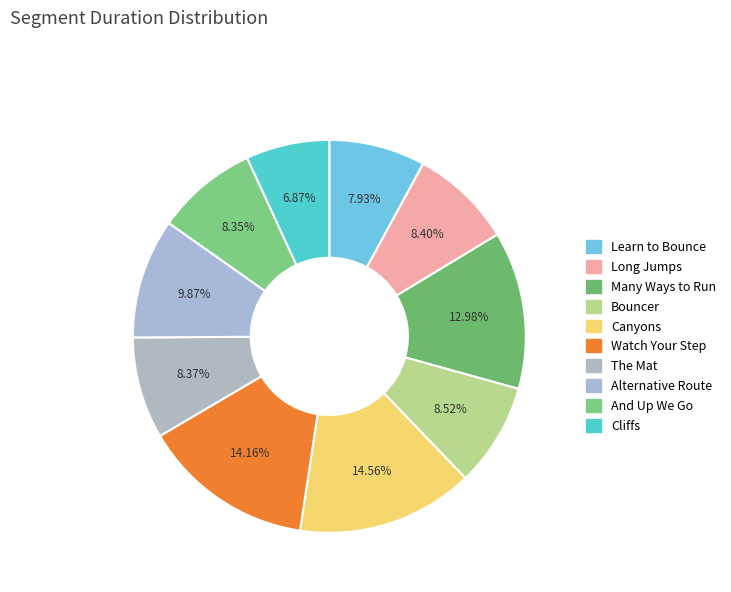

What percentage is the Many Ways to Run slice, to the nearest percent?

13%